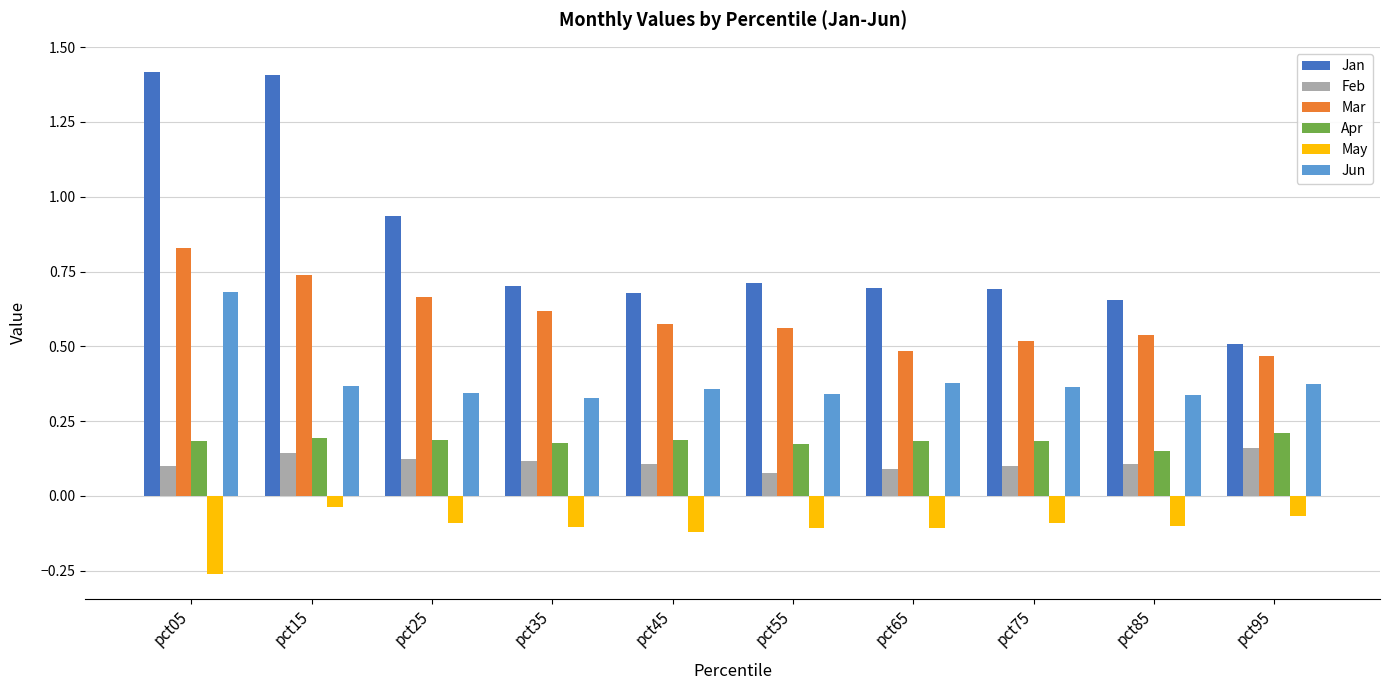

Count the Feb values in the range 0 to 1.

10